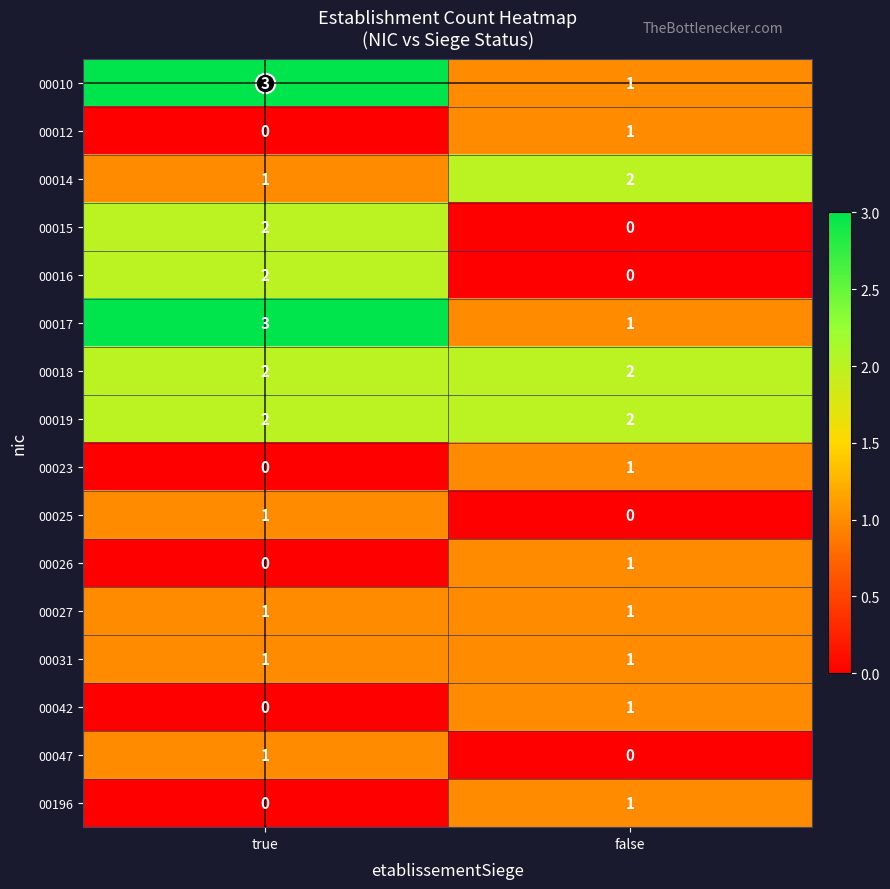

True or false: 00010 has a value of 0 at false.

False